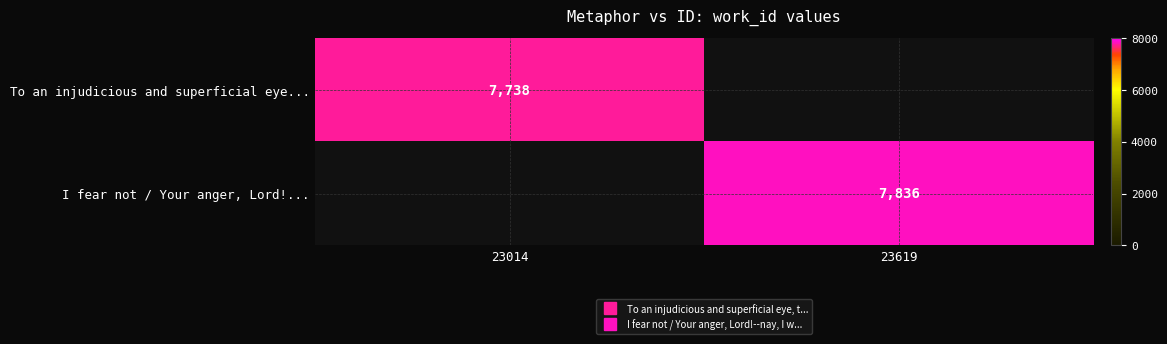

How many values in To an injudicious and superficial eye... are above zero?

1